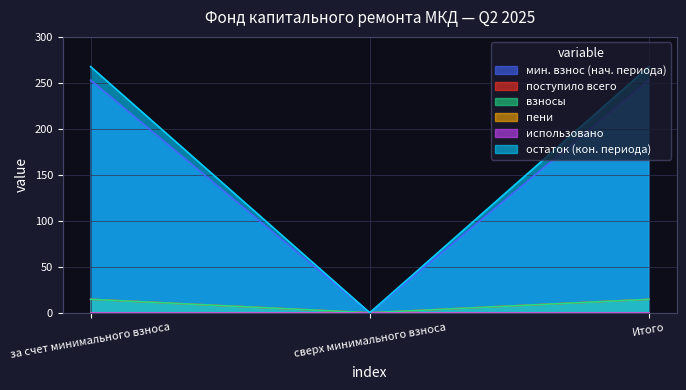

True or false: поступило всего has a value of 14.6 at Итого.

True